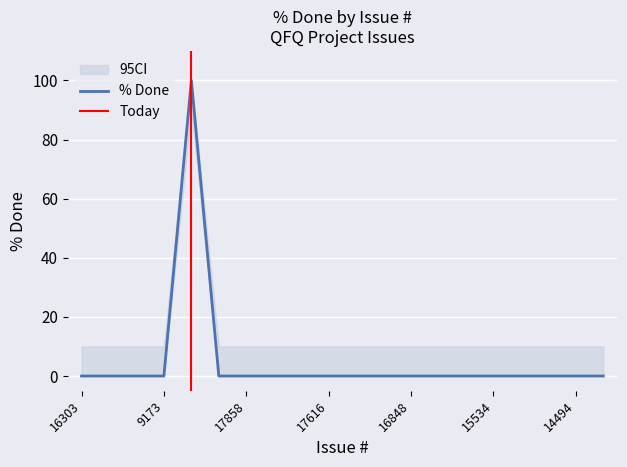

What is the sum of all values?

100